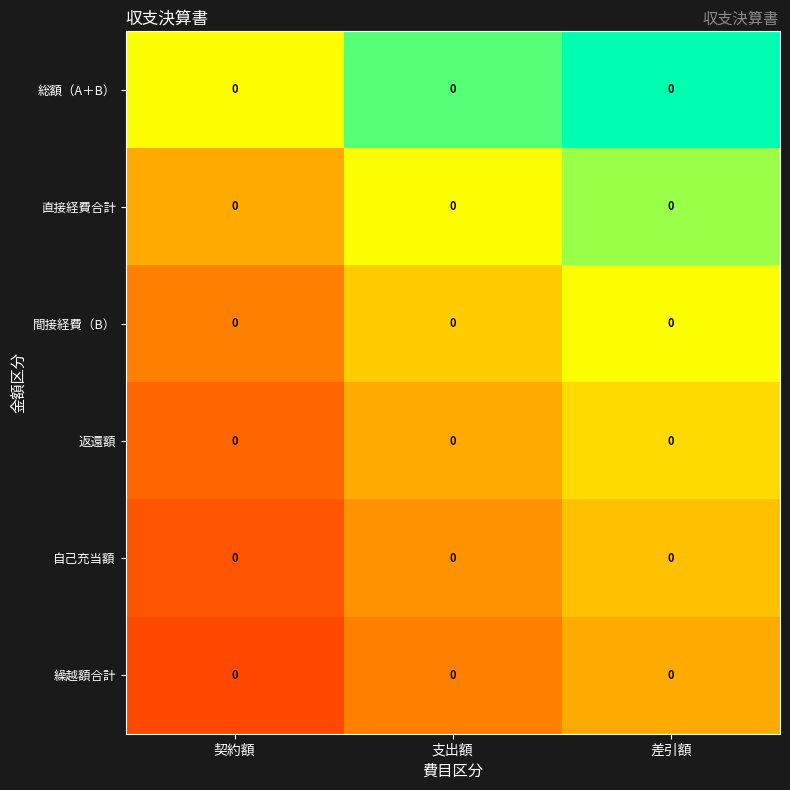

How many distinct data groups are displayed?

6